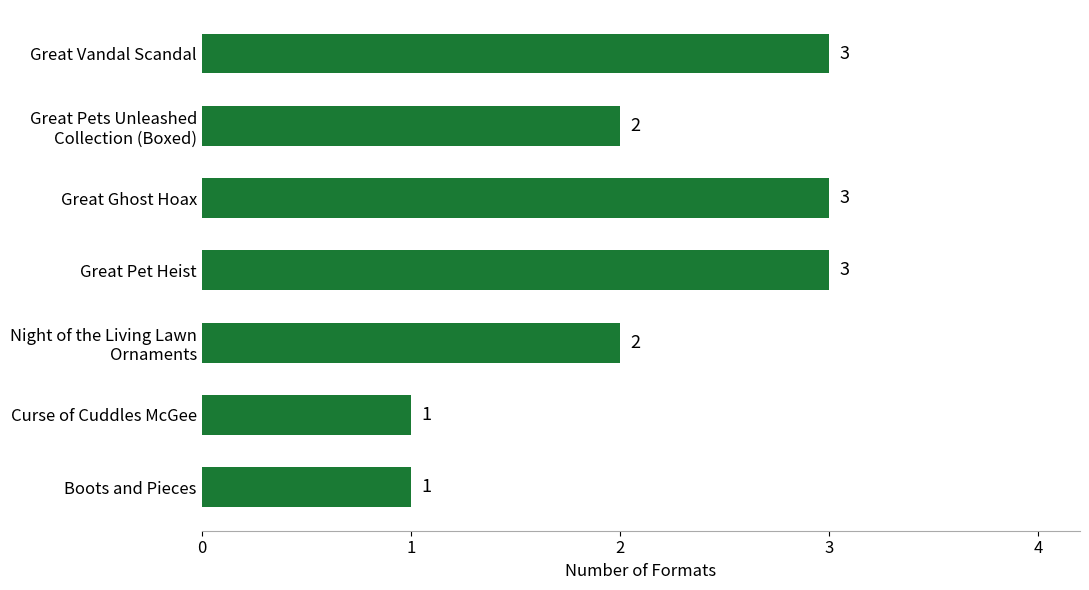

What is the ratio of the value at Boots and Pieces to the value at Great Pet Heist?

0.3